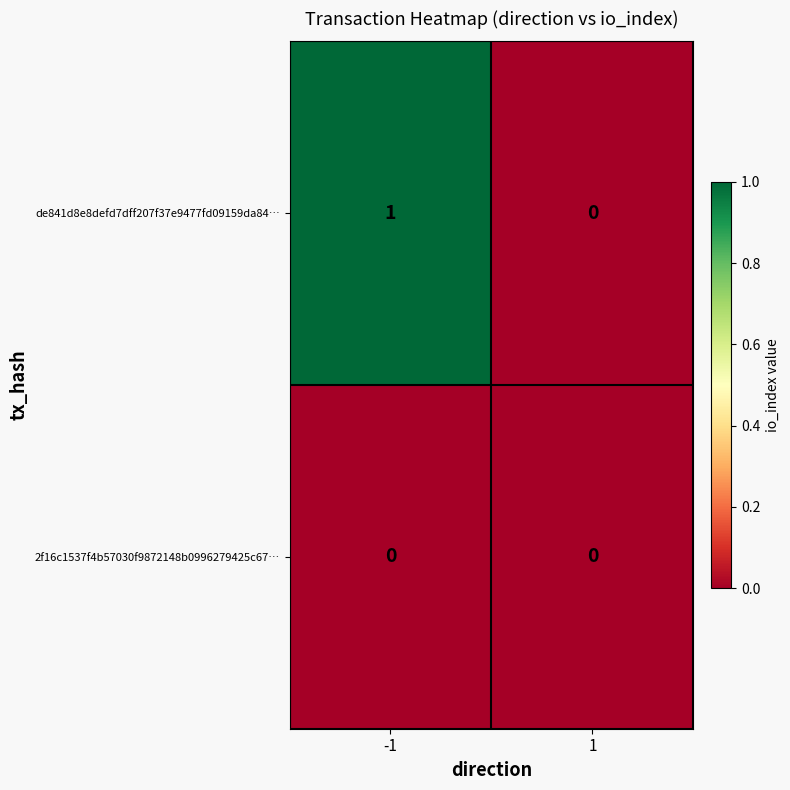

List the series in order of their overall mean, highest first.

de841d8e8defd7dff207f37e9477fd09159da84…, 2f16c1537f4b57030f9872148b0996279425c67…